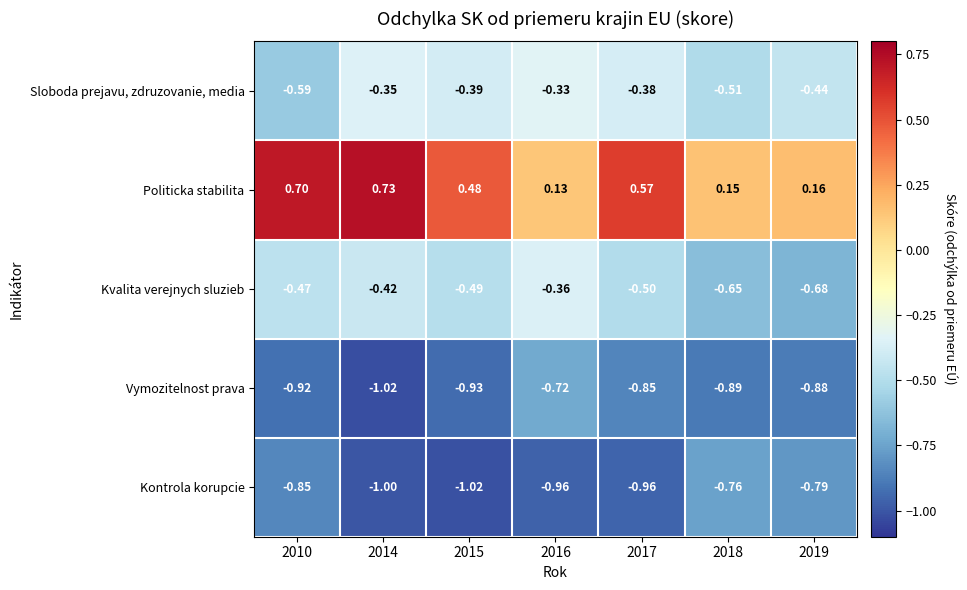

Which series has the largest total across all categories?

Politicka stabilita